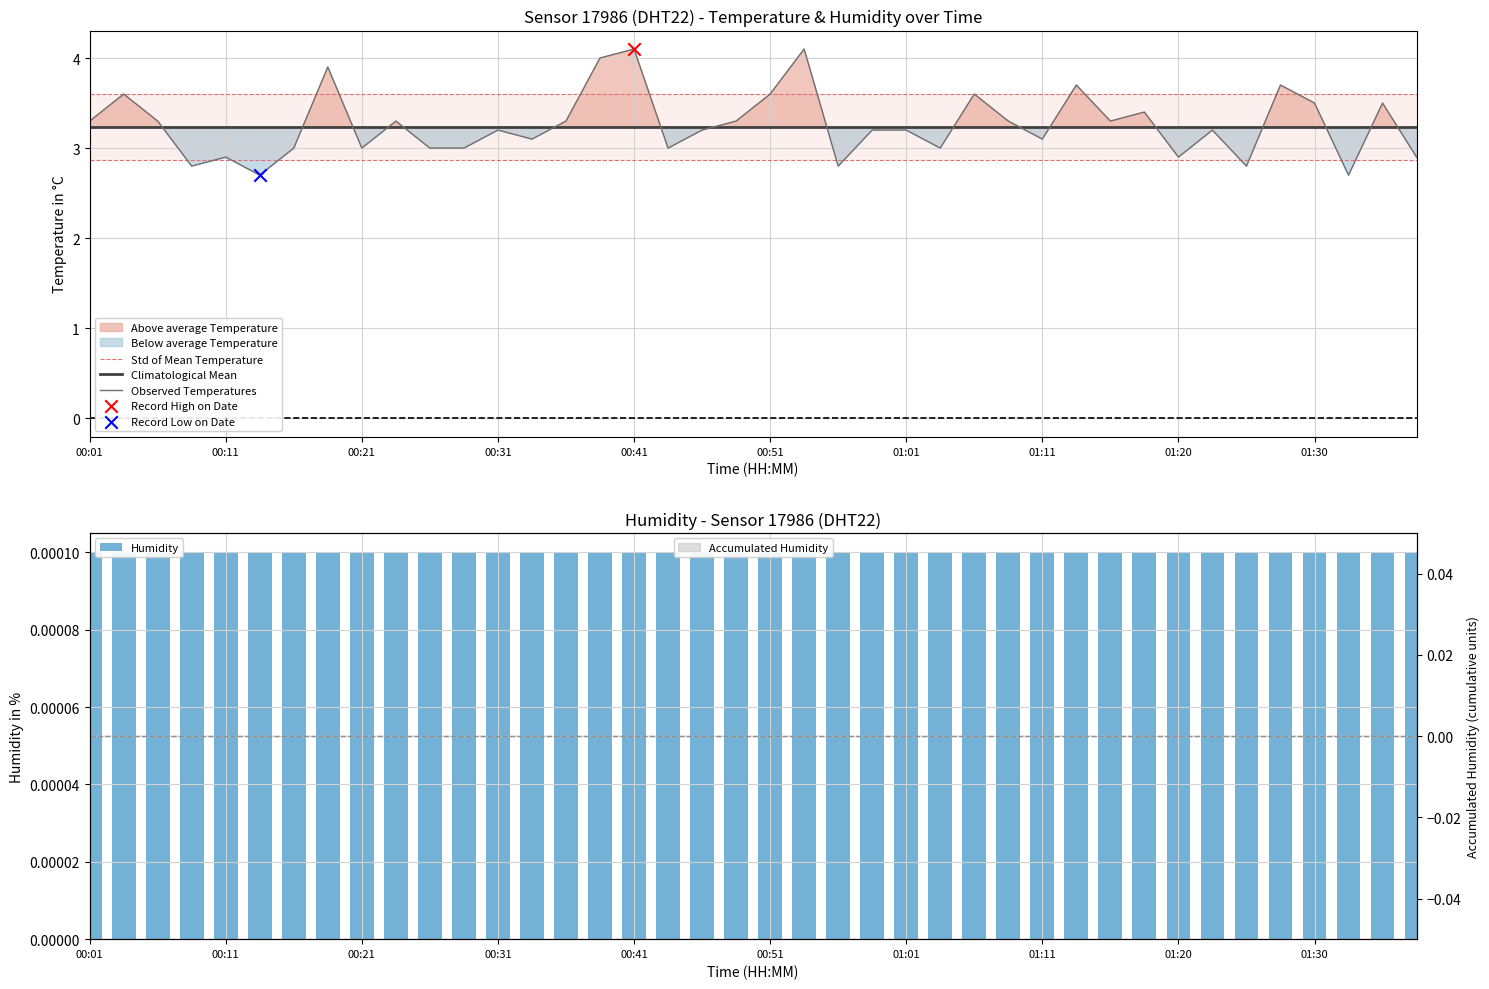

At how many categories does at least one series exceed 2?

40